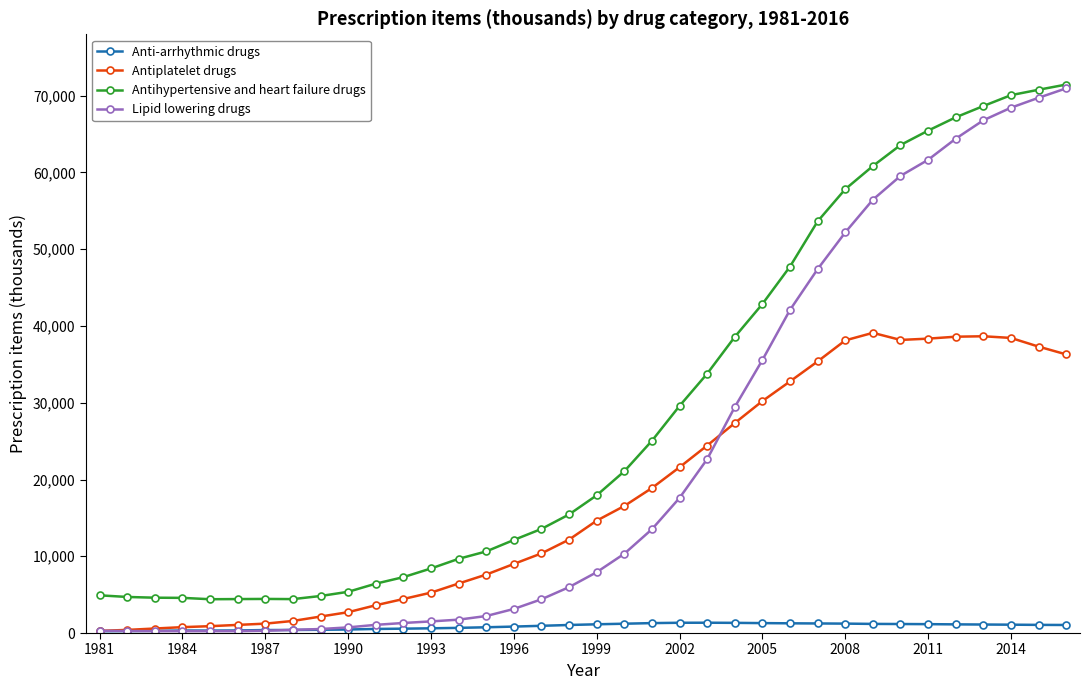

Which series has the largest total across all categories?

Antihypertensive and heart failure drugs